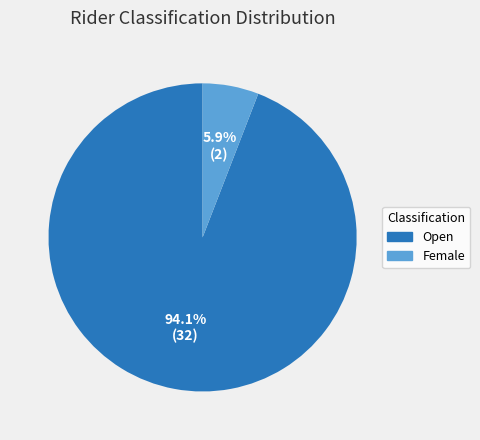

What is the largest slice in the pie chart?

Open